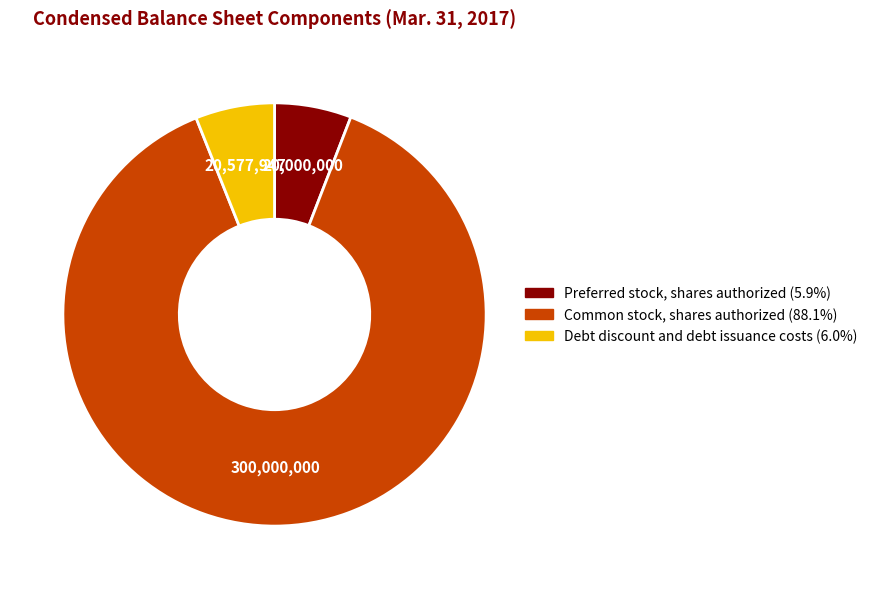

How many segments does this pie chart have?

3